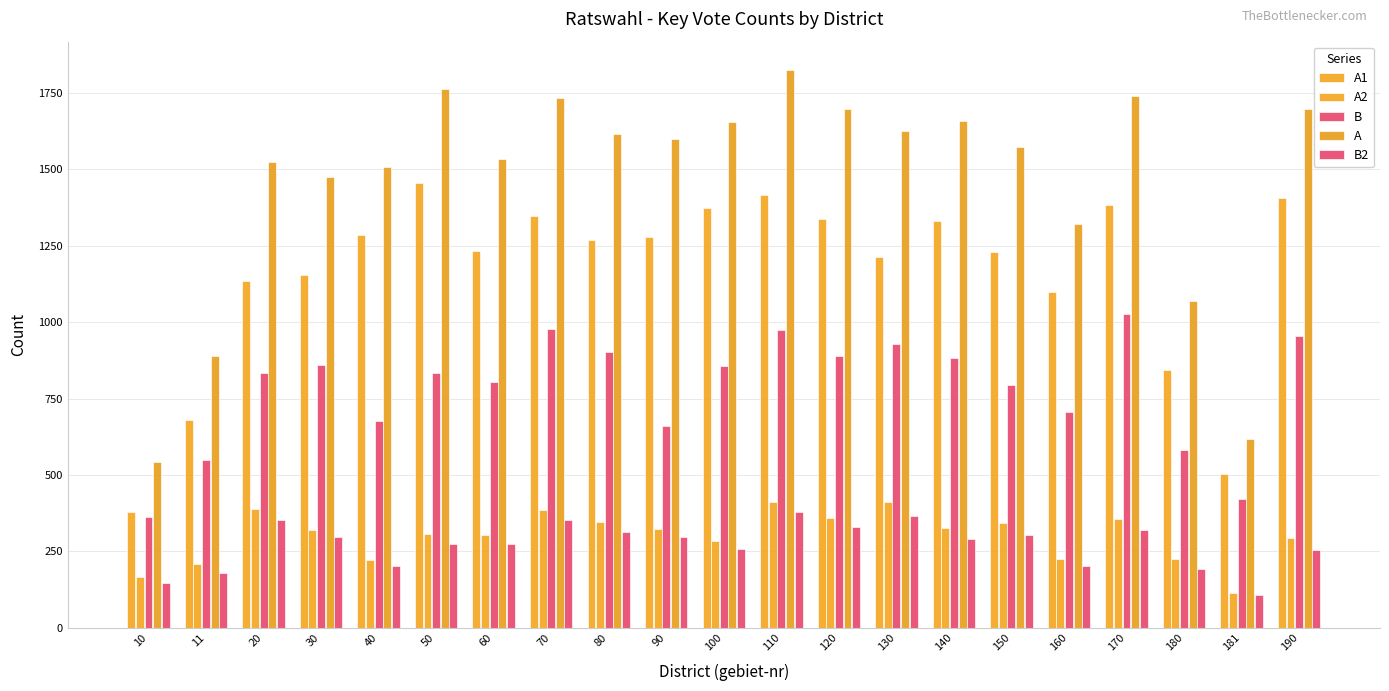

Are the bars horizontal?

No